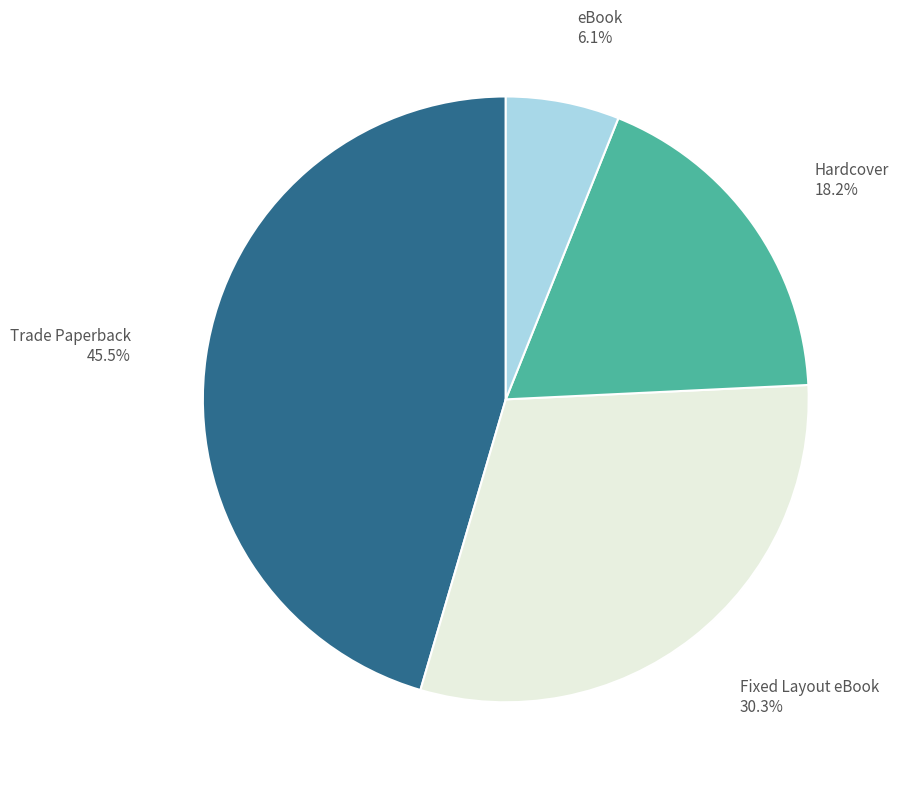

Count the number of slices in the pie.

4